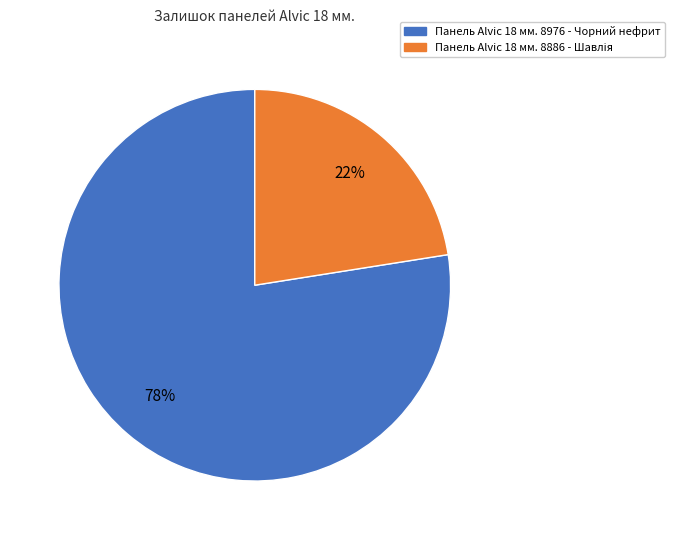

How many slices are in this pie chart?

2